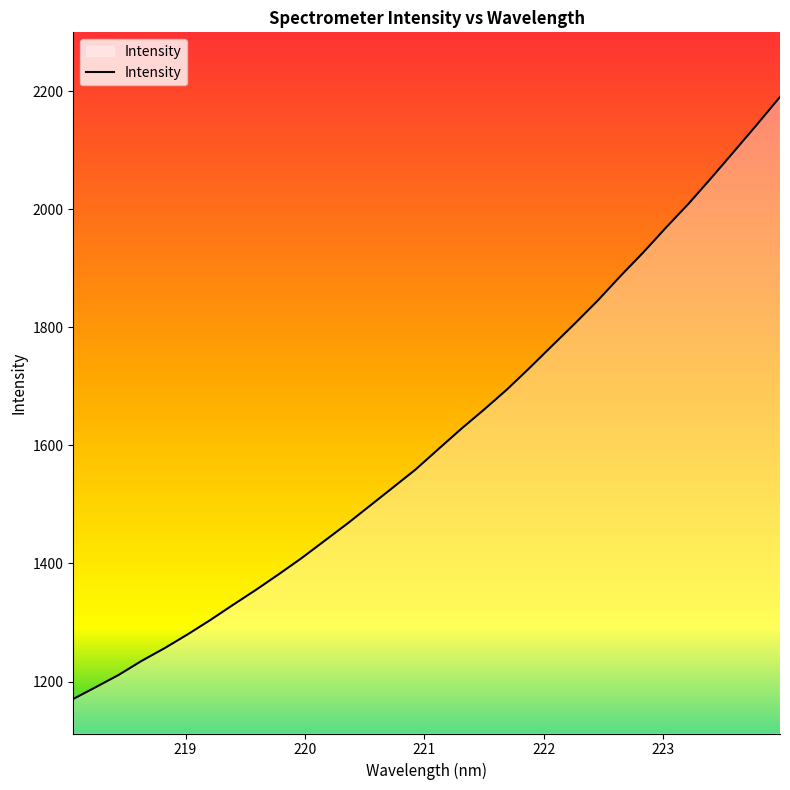

Reading right to left, transcribe all the data shown in this chart.

2190.4	2144.1	2098.9	2054.0	2010.1	1969.3	1927.1	1887.2	1845.6	1806.8	1769.0	1731.1	1694.3	1660.4	1627.8	1593.6	1559.1	1528.3	1497.7	1467.2	1438.1	1408.9	1381.7	1355.2	1329.9	1304.1	1279.6	1256.5	1235.1	1211.4	1190.8	1170.5